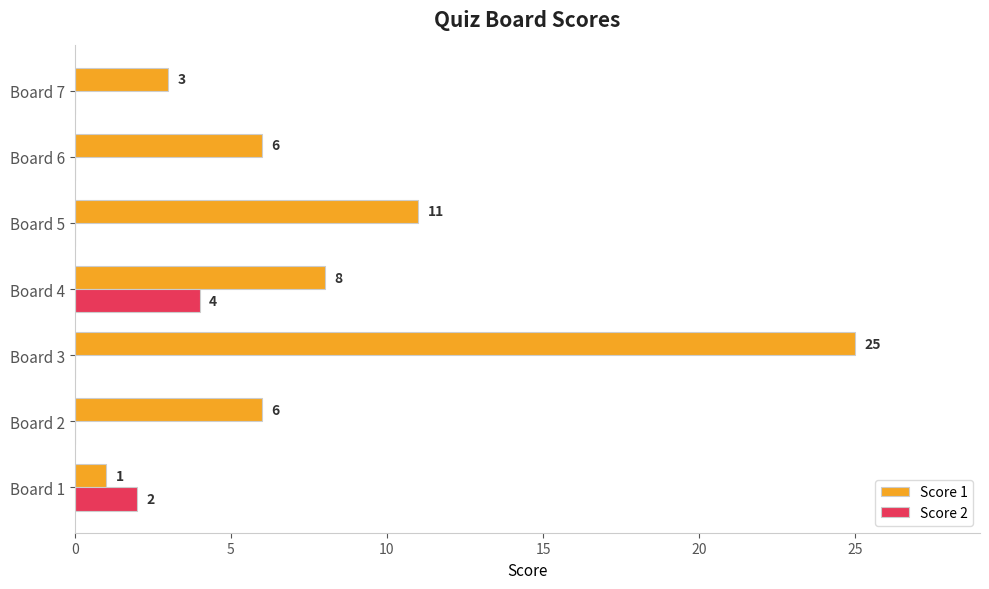

The Score 1 series shows 1 at Board 1. True or false?

True